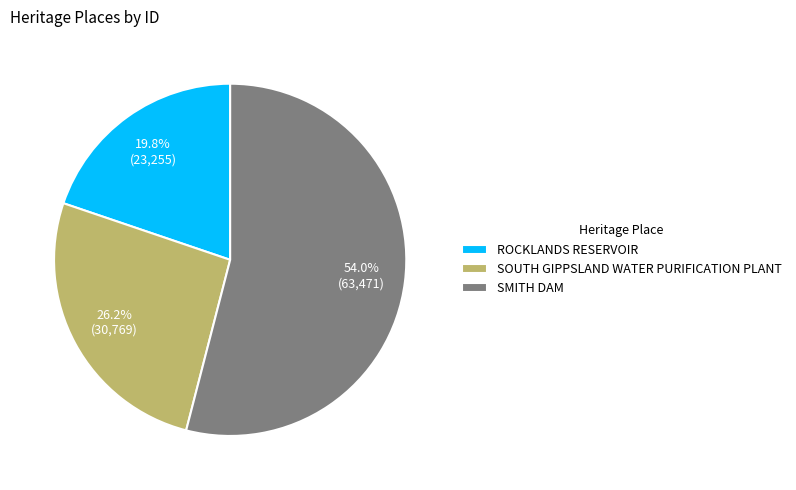

Is there any slice that represents more than half of the pie?

Yes